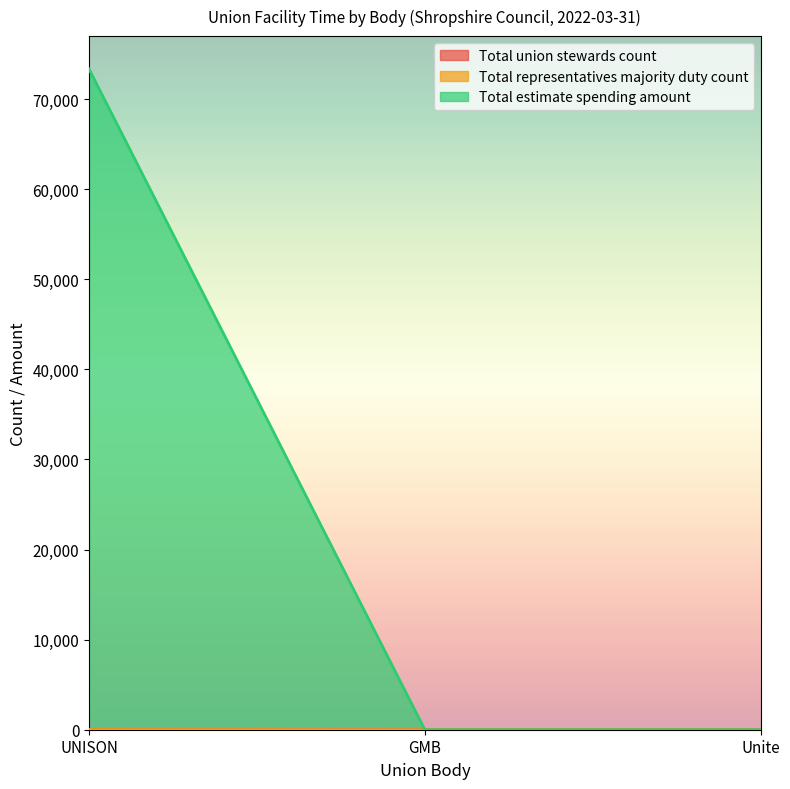

Is the value of Total representatives majority duty count at UNISON greater than the value of Total estimate spending amount at Unite?

Yes